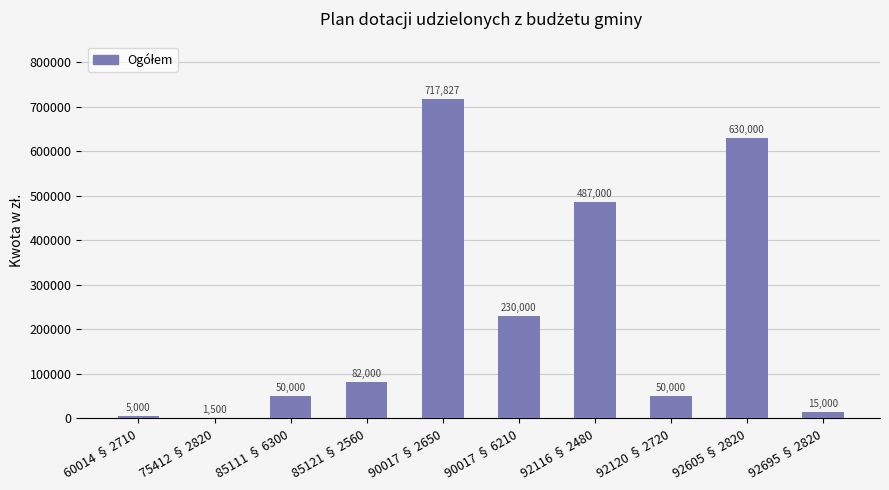

What is the change in value from 75412 § 2820 to 92605 § 2820?

+628500